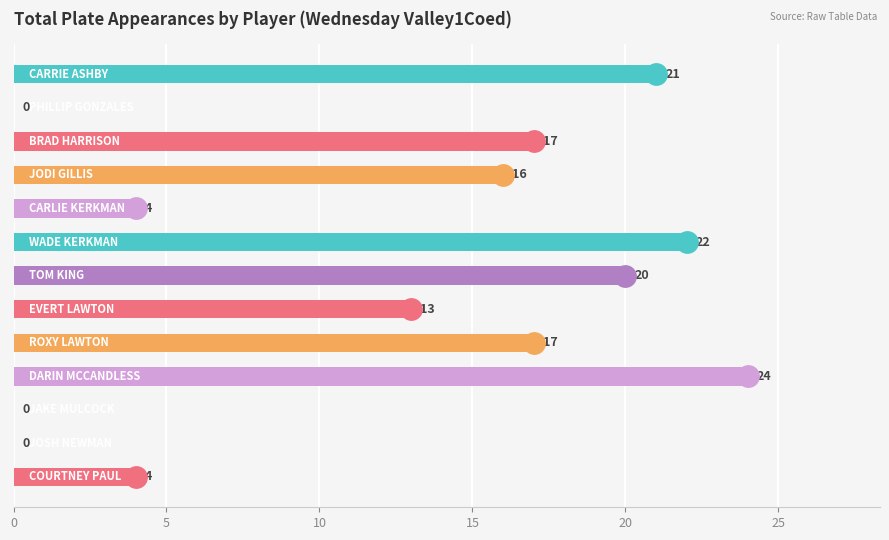

What is the maximum value shown in the chart?

24